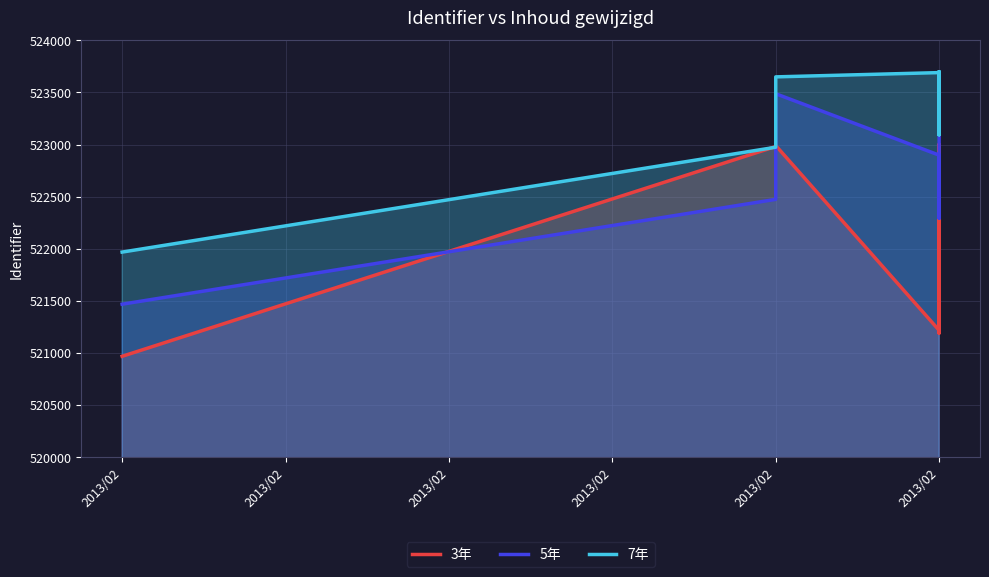

Which series changed the most between 10 and 12?

3年